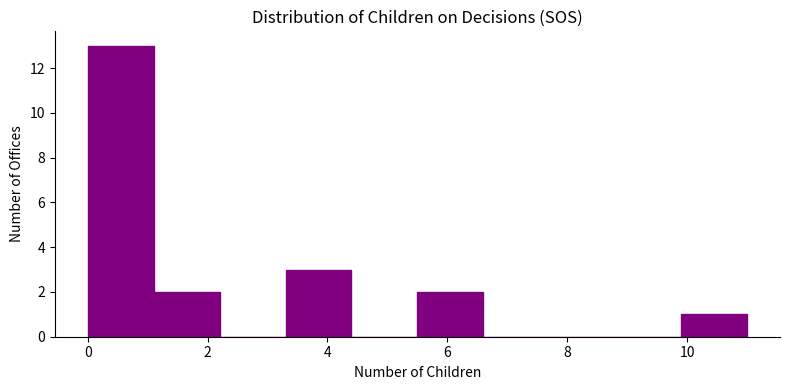

How tall is the bar that spans 9.9 to 11.0 on the x-axis? Neither the bar edges nor the heights are printed on the chart, so give them approximately, as read against the axes.

1